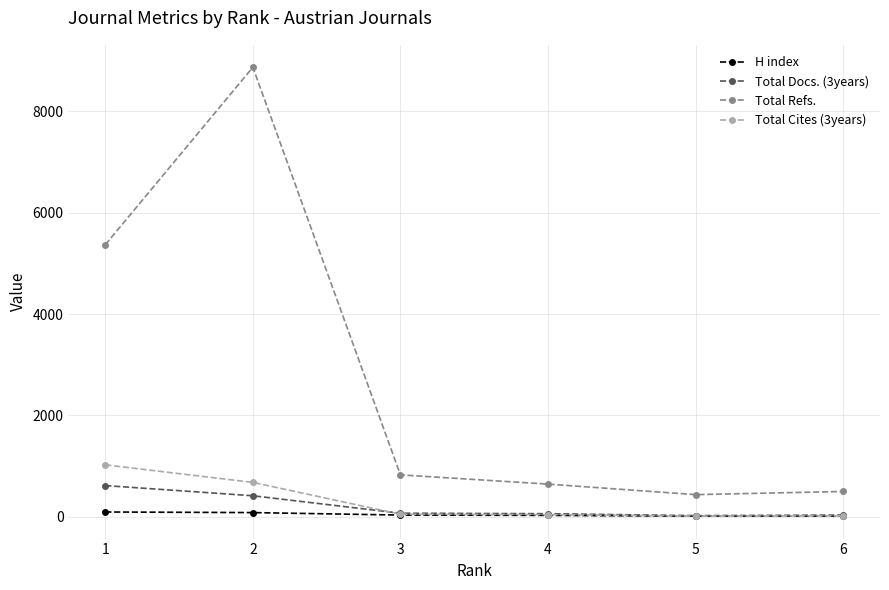

What are all the series names shown in the legend?

H index, Total Docs. (3years), Total Refs., Total Cites (3years)